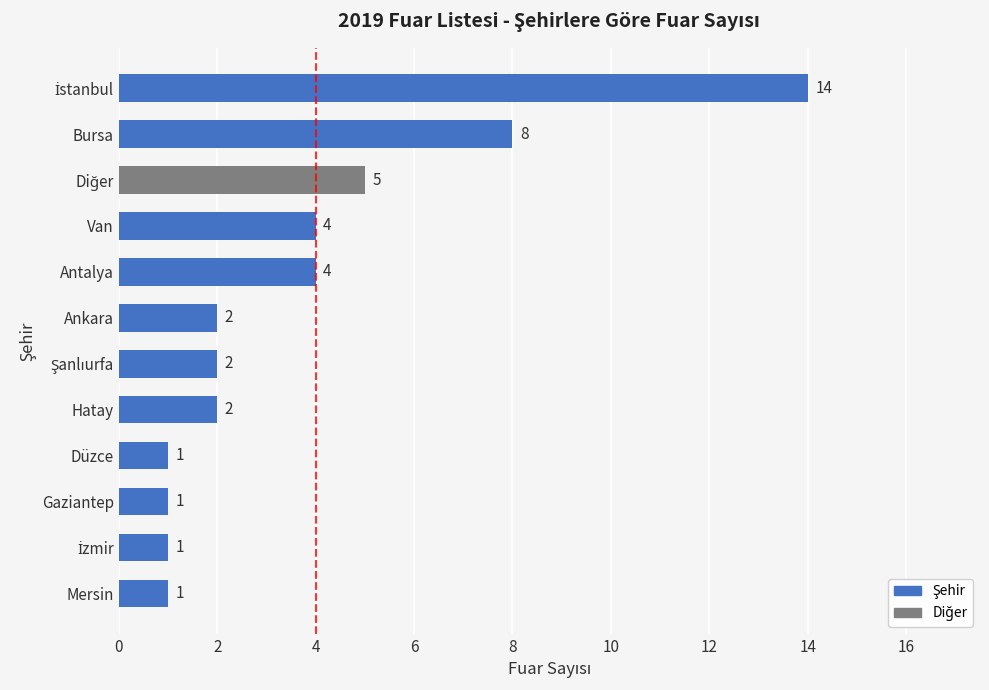

What is the difference between the second highest and minimum values?

7